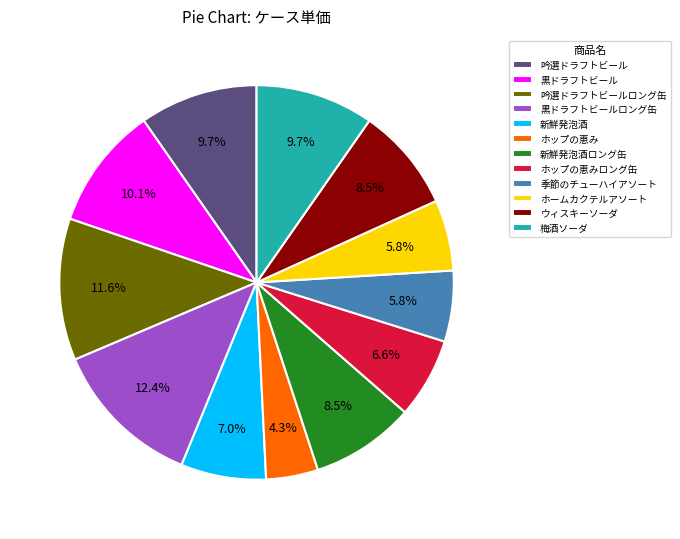

Is 黒ドラフトビール the majority of the pie?

No